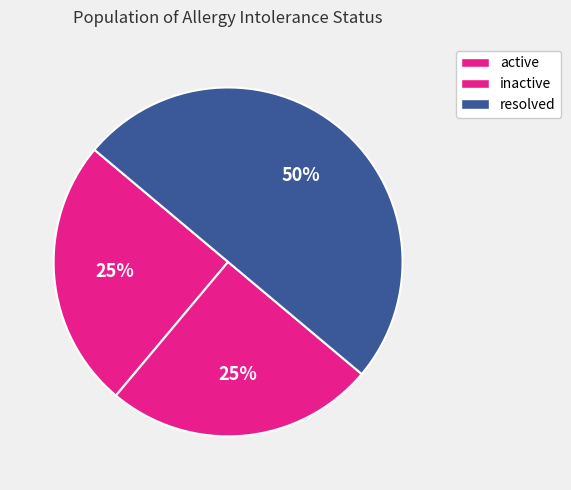

Which category has the smallest portion of the pie?

active